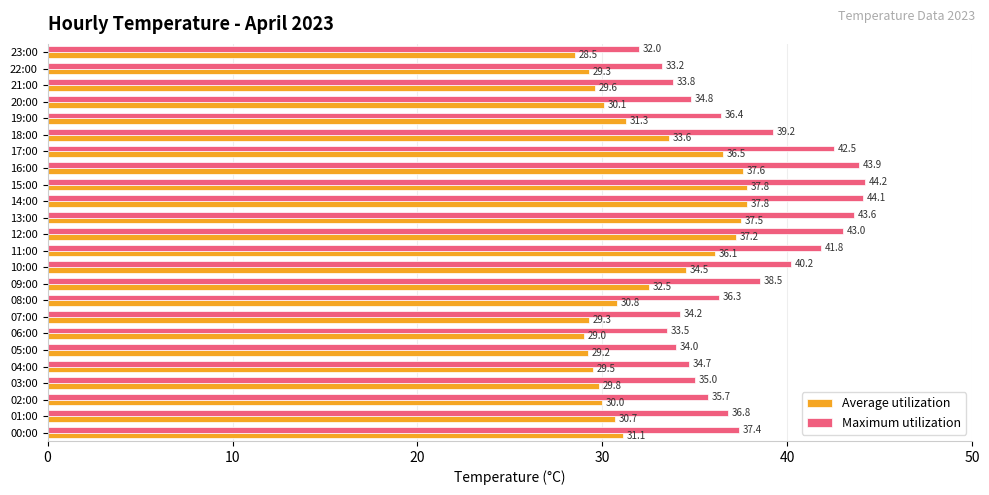

At how many categories does at least one series exceed 42?

6